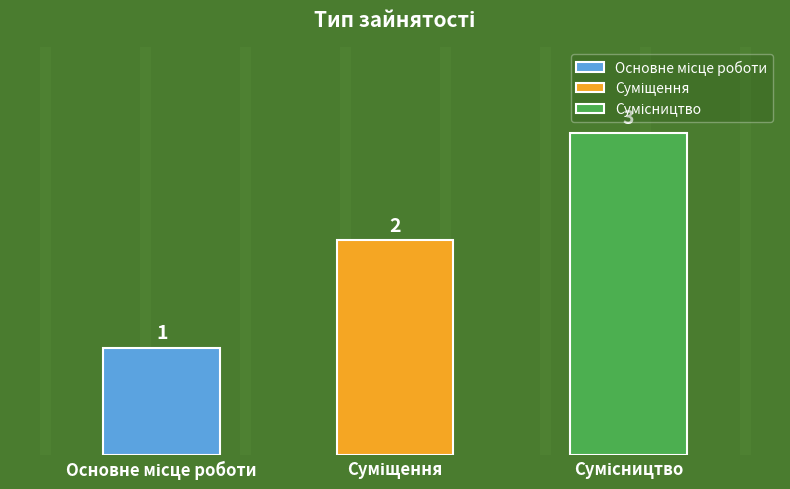

List the labels in order of value, smallest first.

Основне місце роботи, Суміщення, Сумісництво